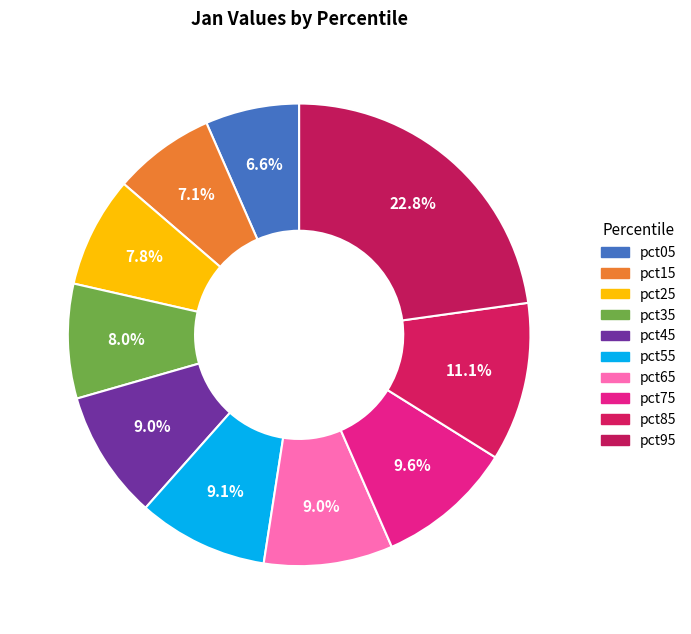

Combined, what portion of the pie is pct15 and pct55?

16.2%